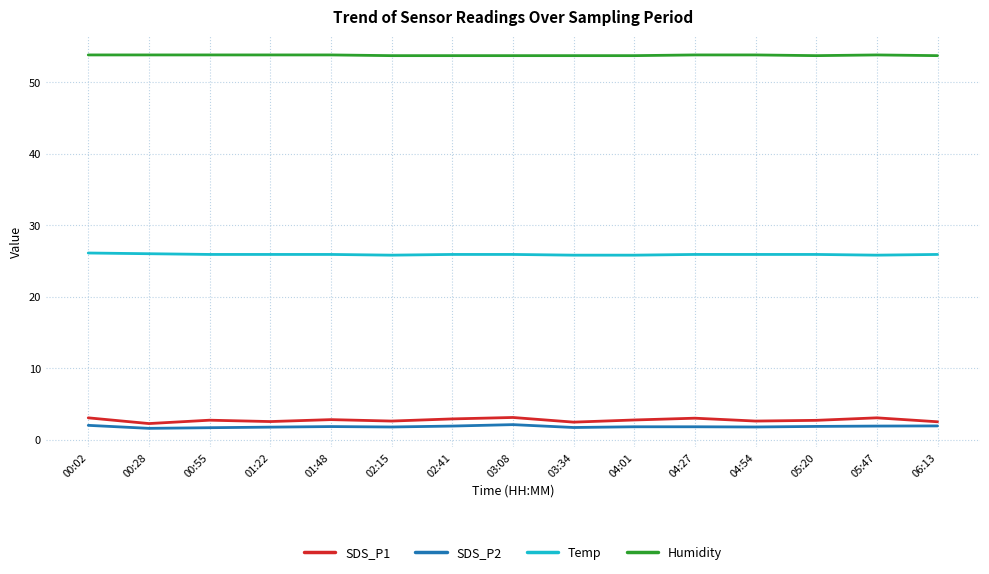

The value of Humidity at 04:54 is 53.8. True or false?

True